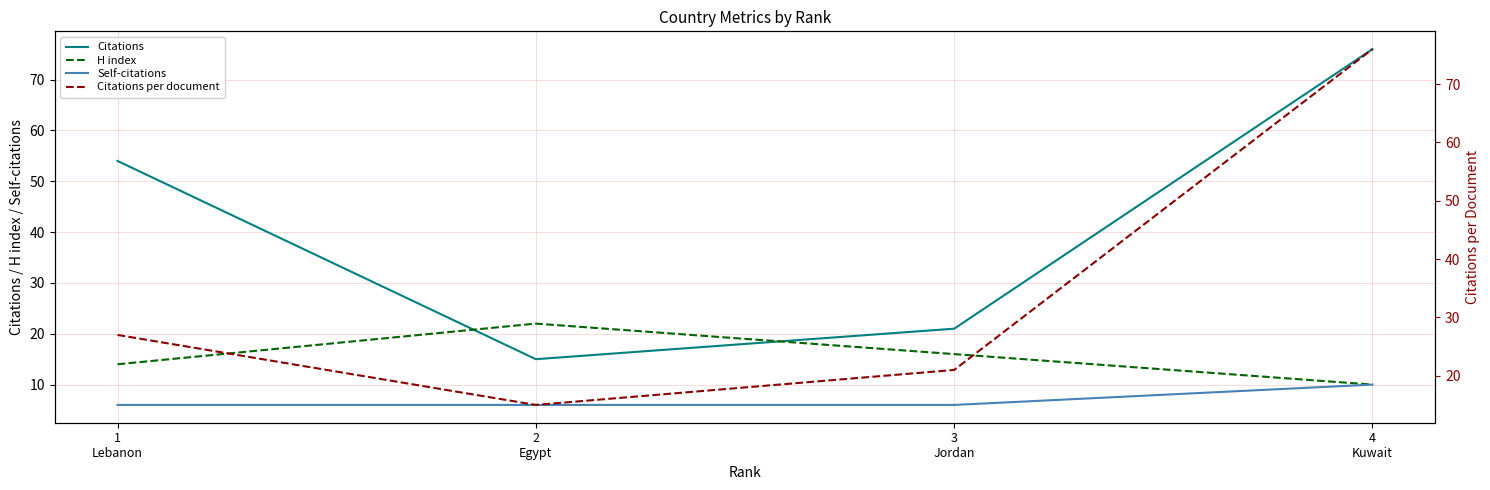

Does the chart display data point markers on the line(s)?

No